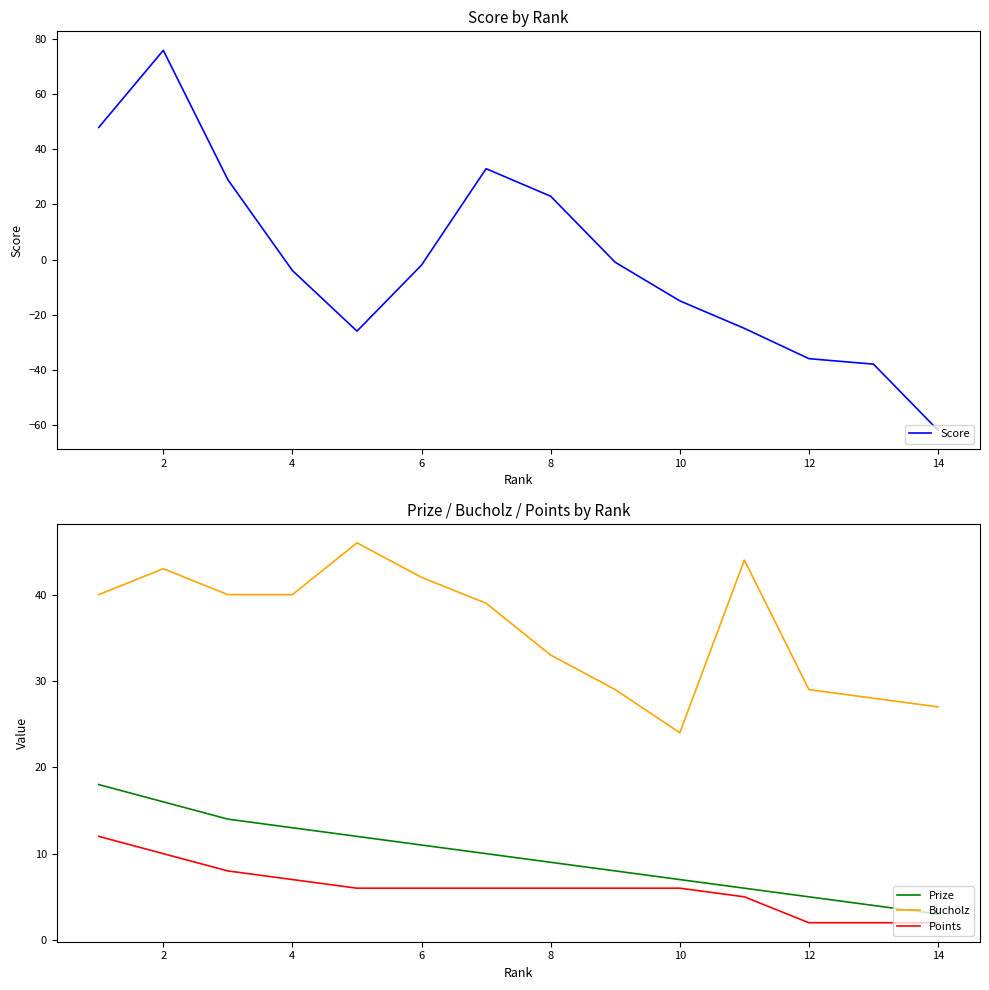

At which category does the chart reach its peak across all series?

2